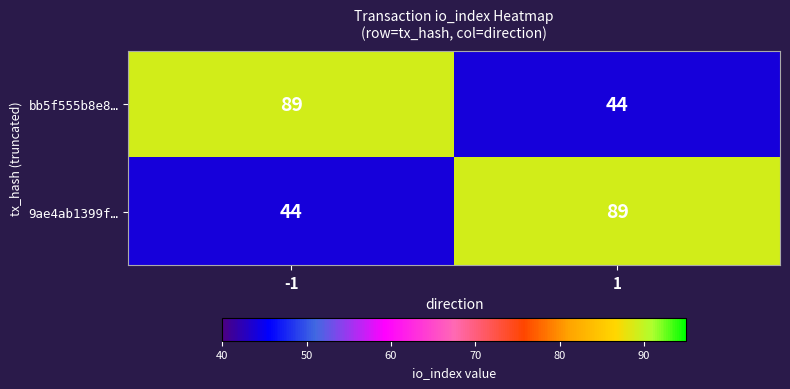

Rank the series at 1 from highest to lowest value.

9ae4ab1399f…, bb5f555b8e8…